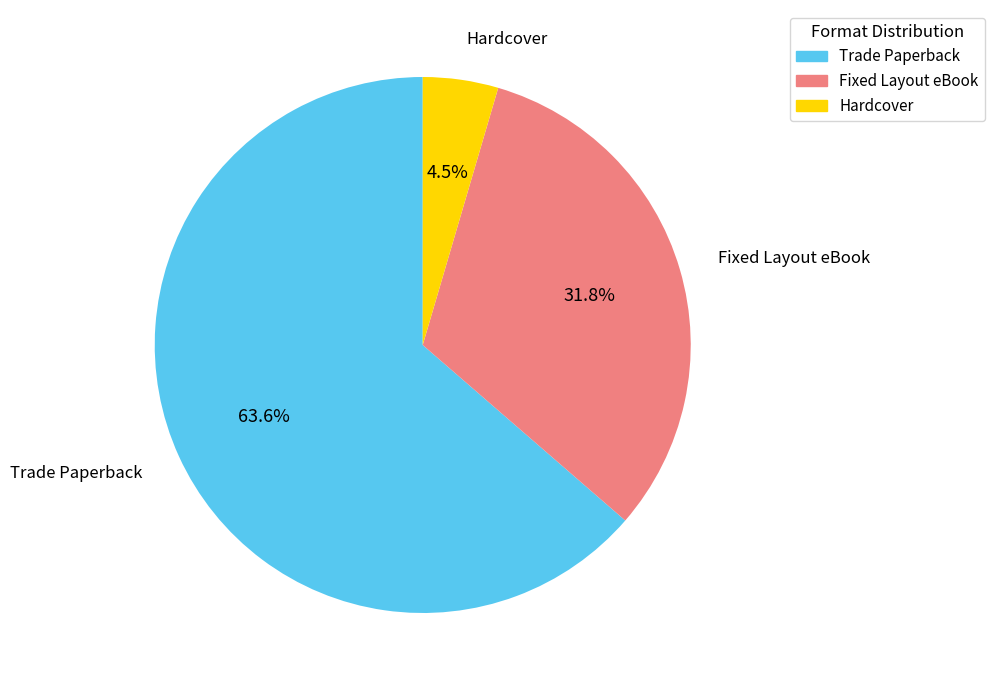

What percentage is NOT represented by Fixed Layout eBook?

68.2%